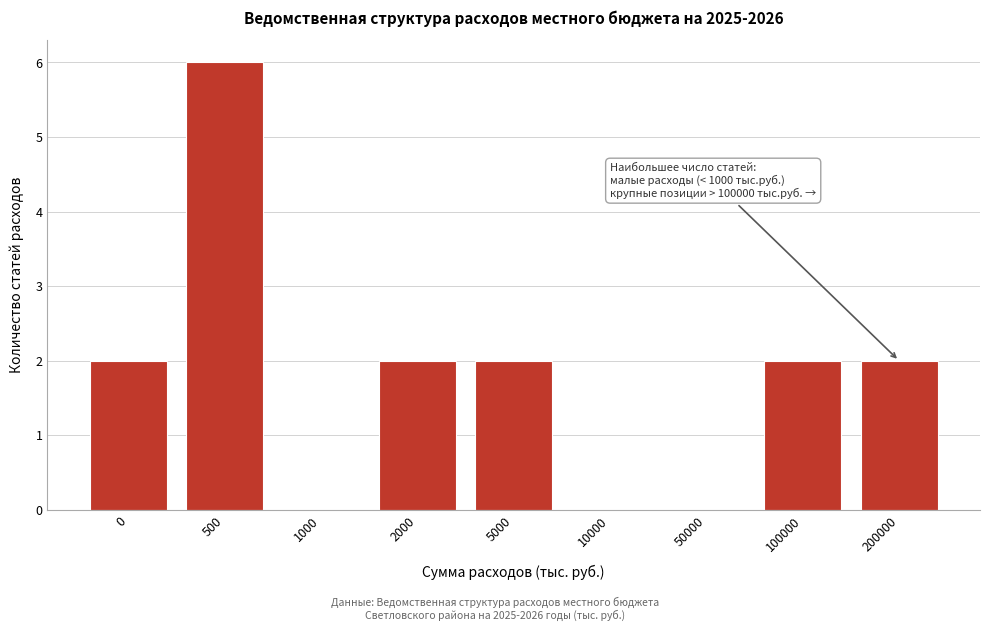

Reading left to right, what are all the values shown in this chart?

0=2	500=6	1000=0	2000=2	5000=2	10000=0	50000=0	100000=2	200000=2